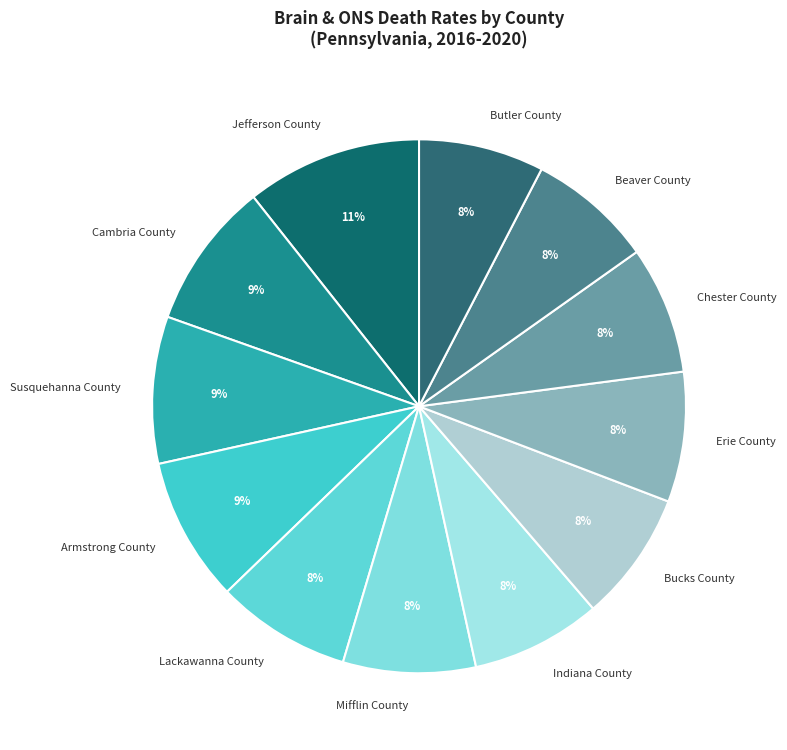

Count the number of slices in the pie.

12